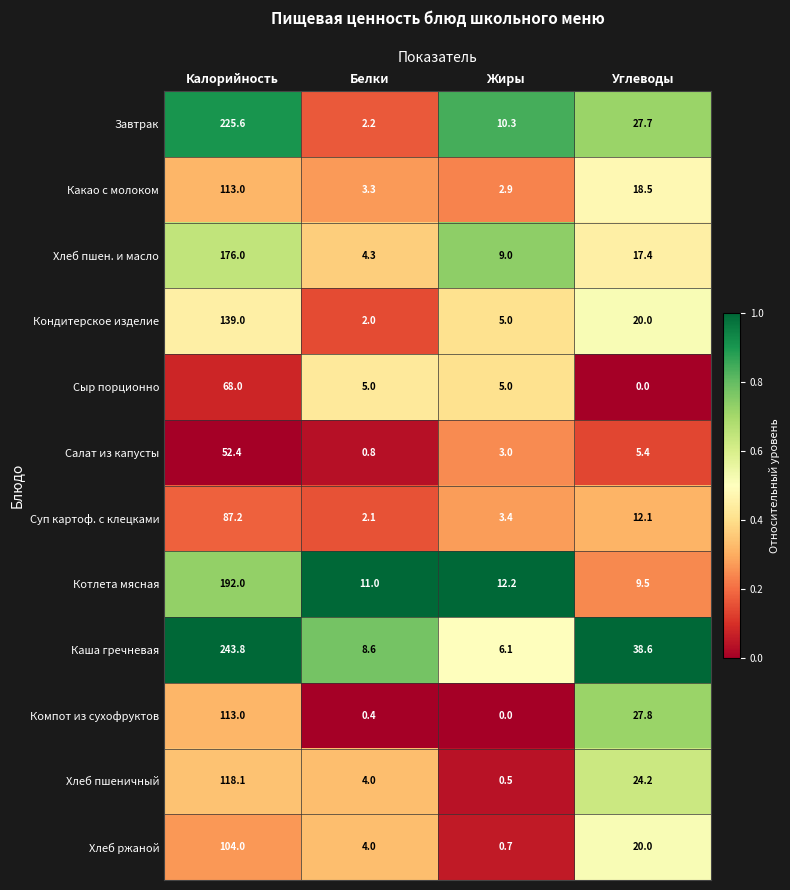

The value of Салат из капусты at Белки is 0.4. True or false?

False